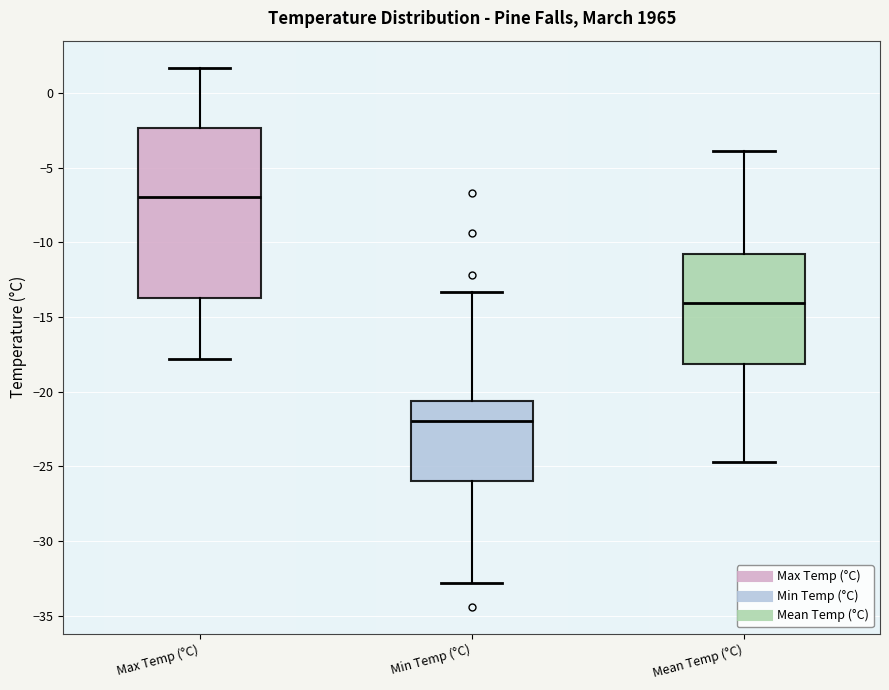

Comparing the boxes themselves (not the whiskers), which one is the tallest?

Max Temp (°C)